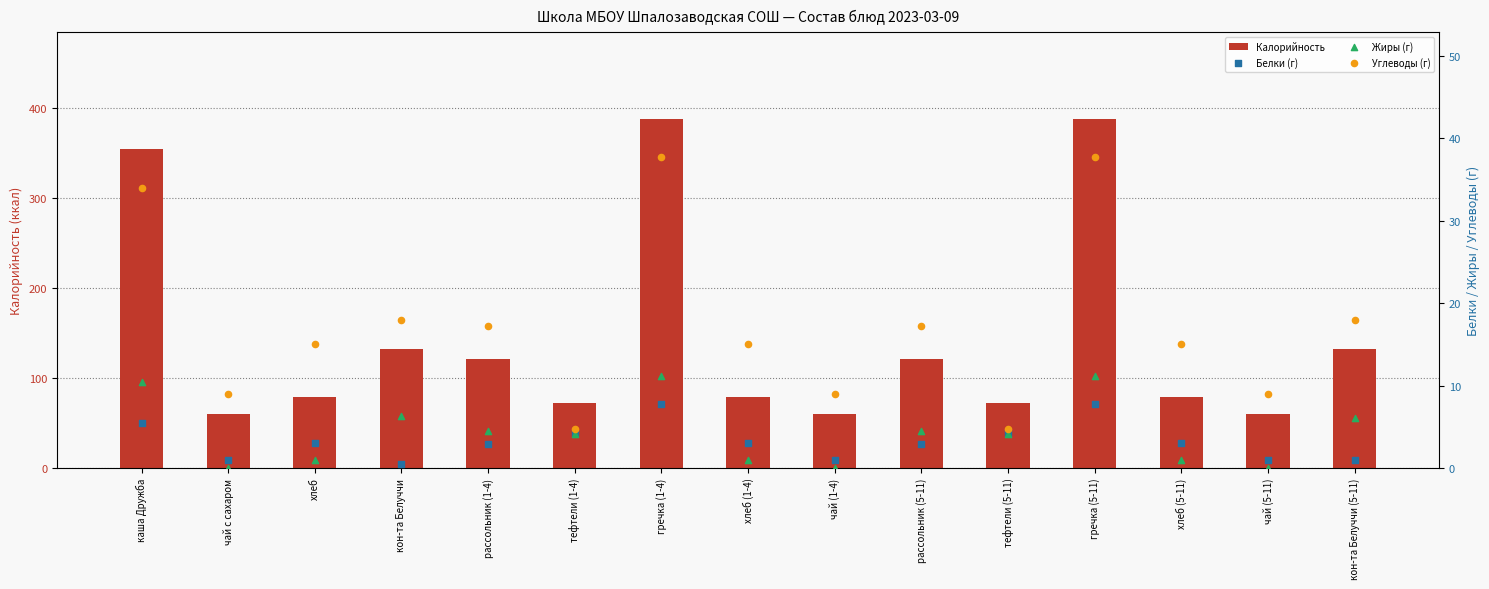

Which series reaches the minimum Y coordinate?

Жиры (г)